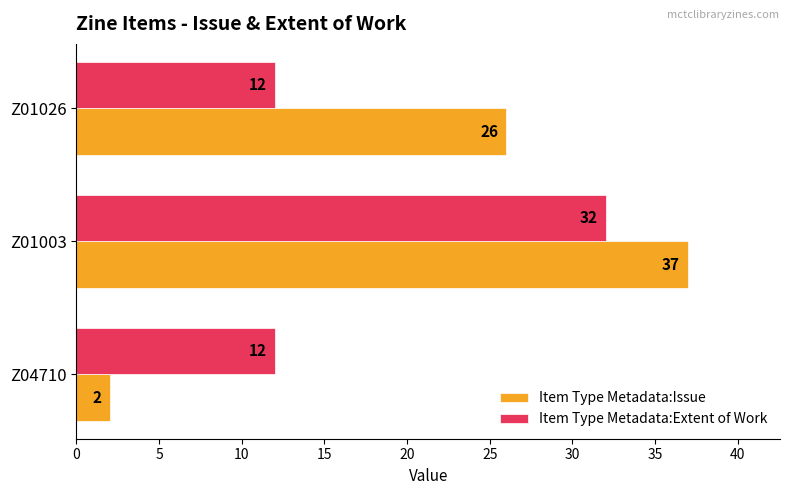

What is the difference between the maximum and minimum values in the Item Type Metadata:Extent of Work series?

20